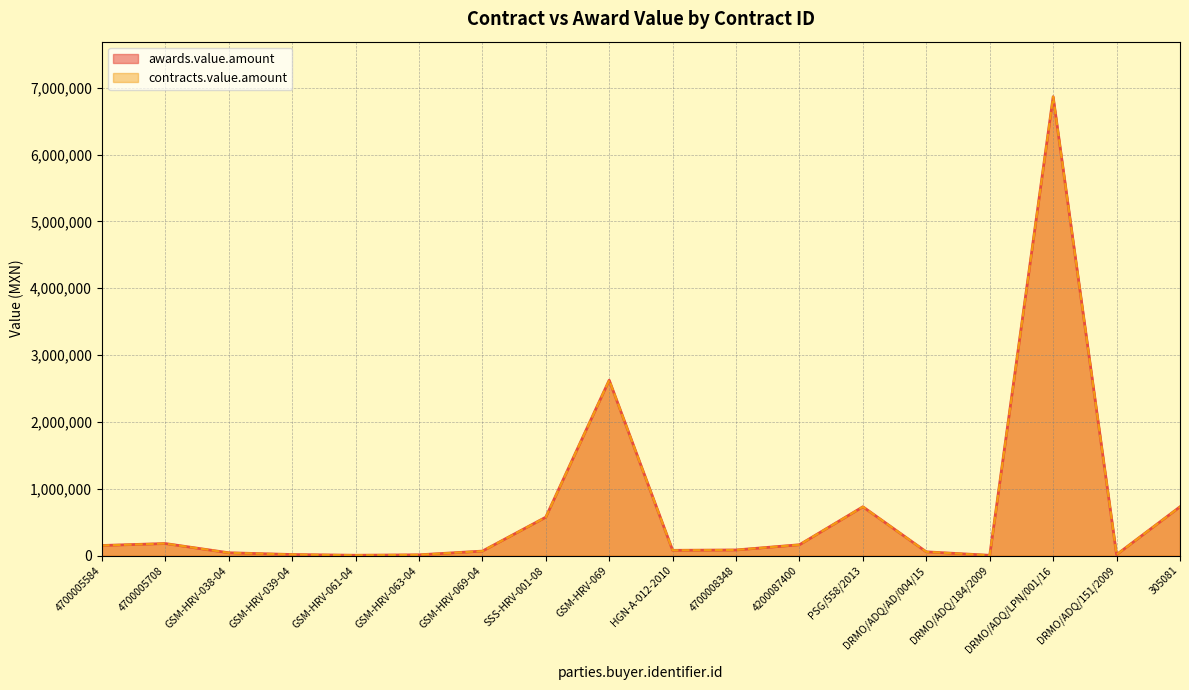

What is the minimum value for awards.value.amount?

4887.5